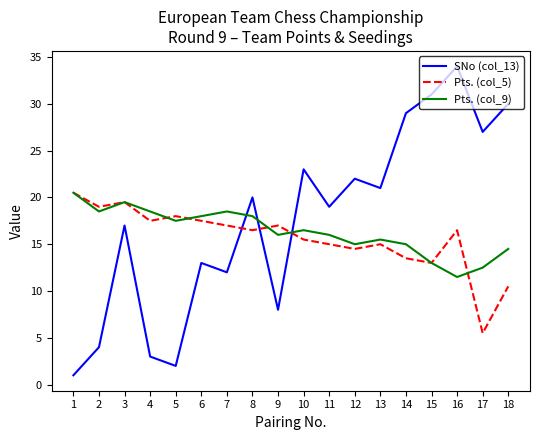

What is the difference between the Pts. (col_9) values at 6 and 15?

5.0